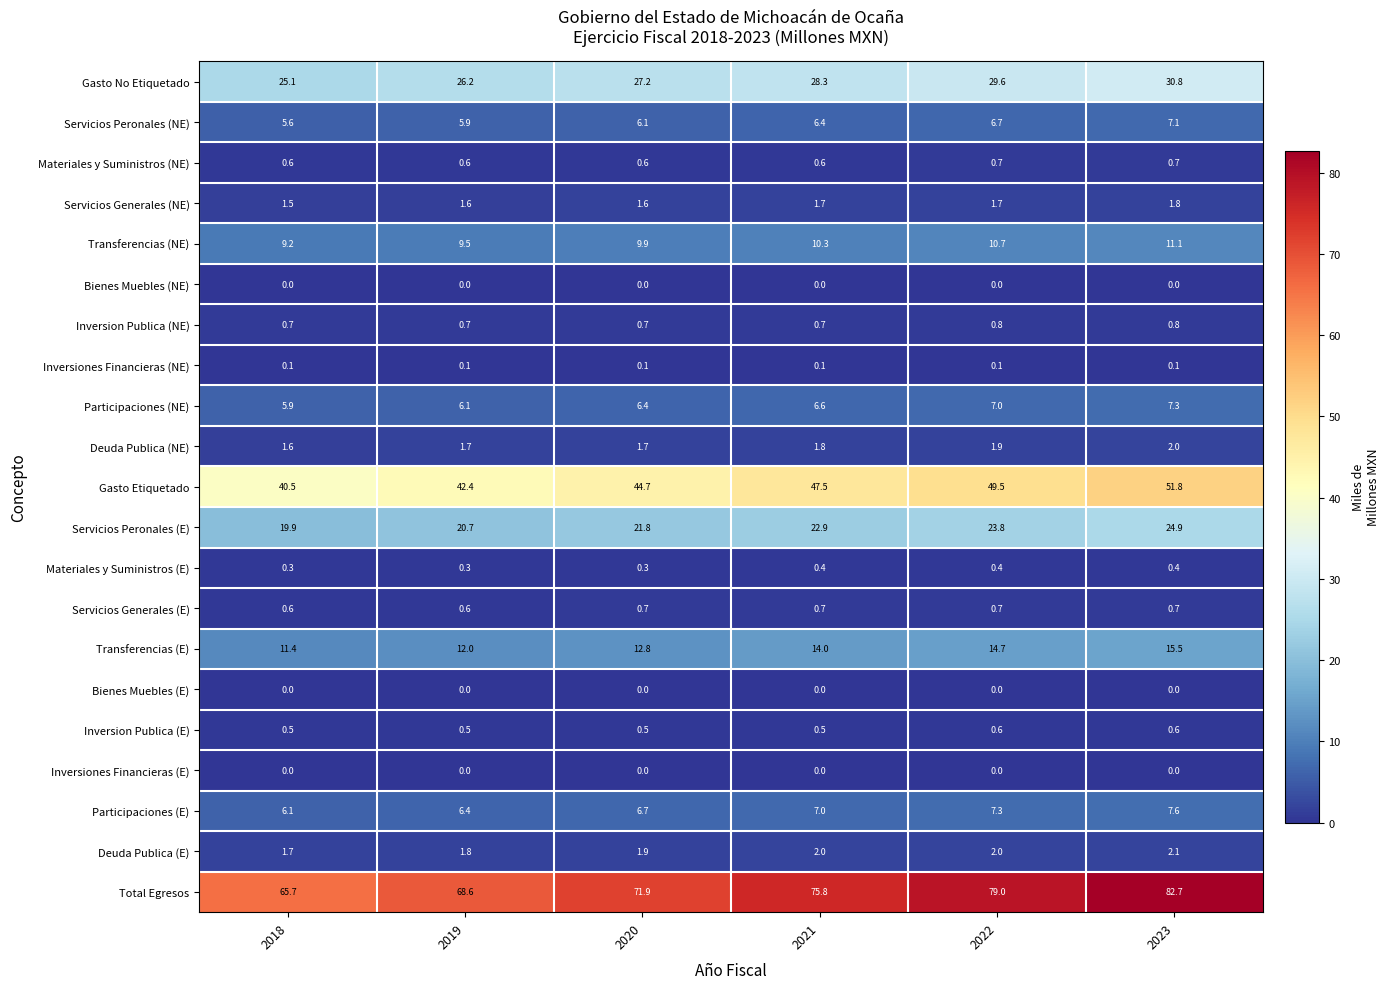

Count the number of categories in the chart.

6